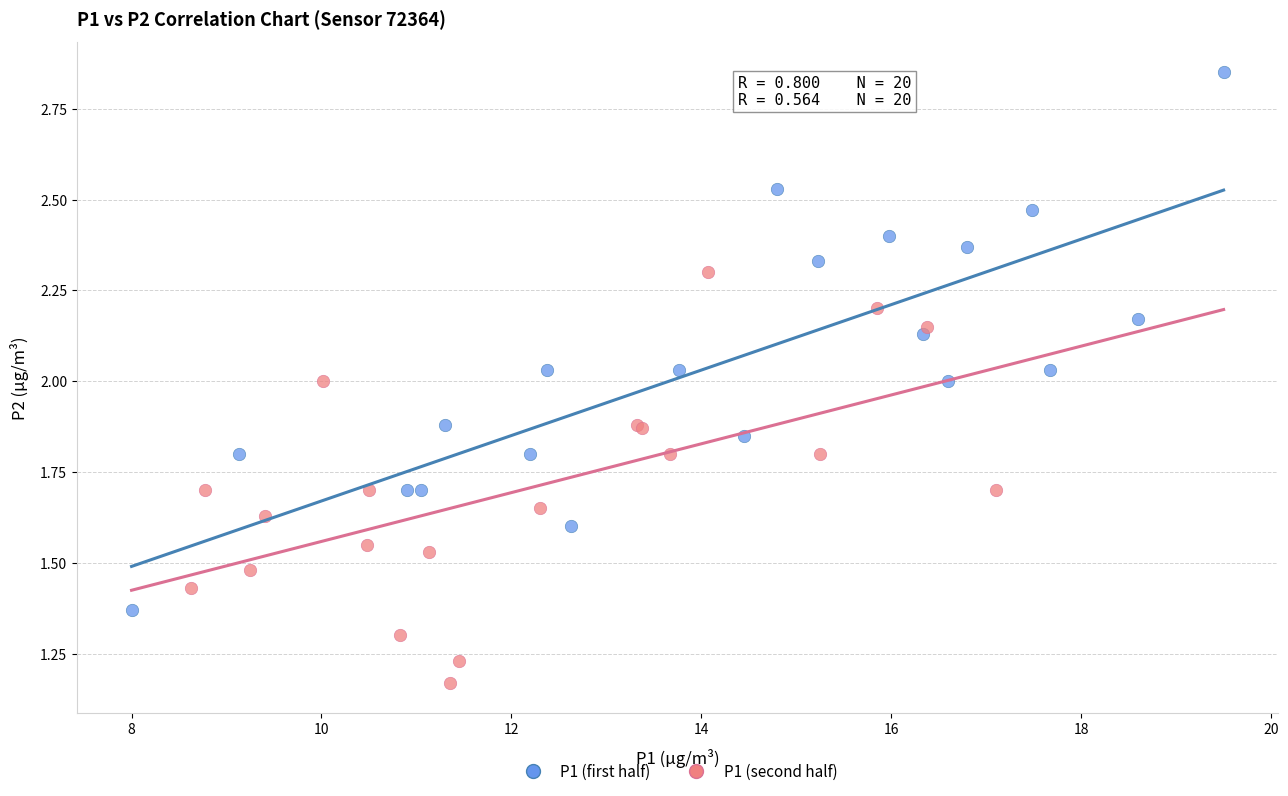

Which series reaches the maximum Y coordinate?

P1 (first half)